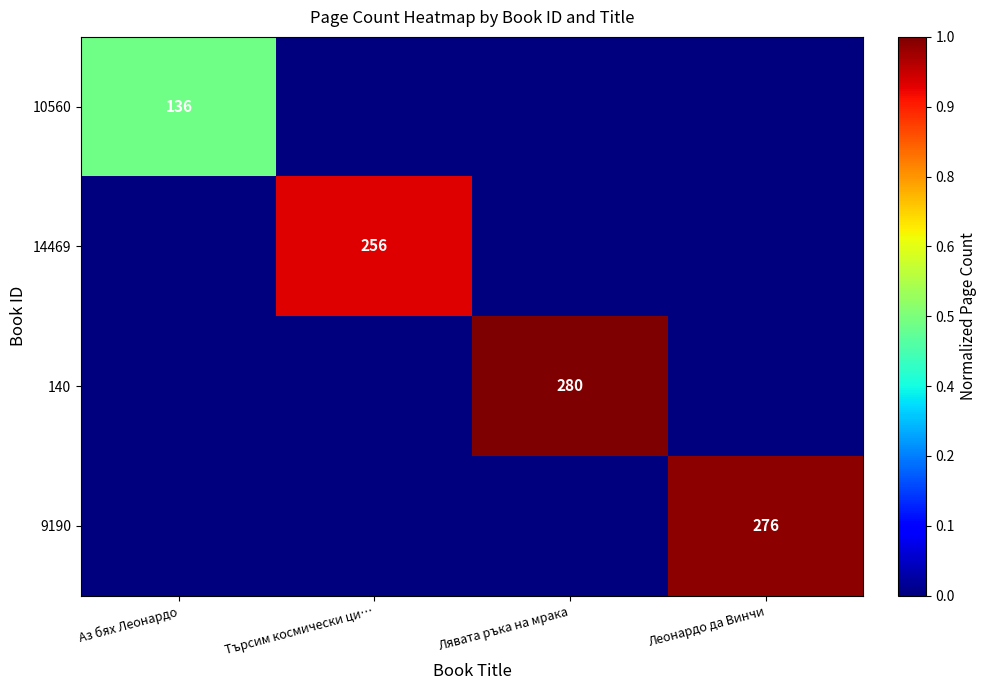

The value of 140 at Лявата ръка на мрака is 0.4. True or false?

False